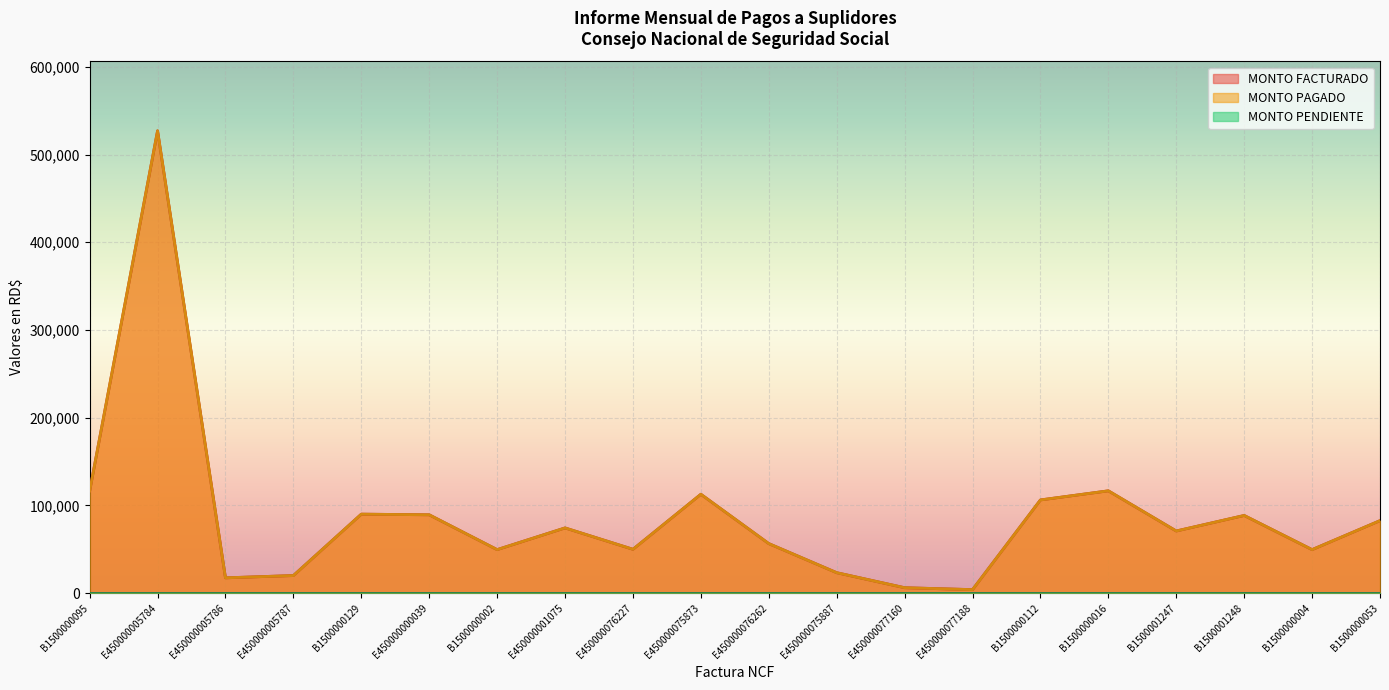

How many data points in MONTO PAGADO are above 74299?

10